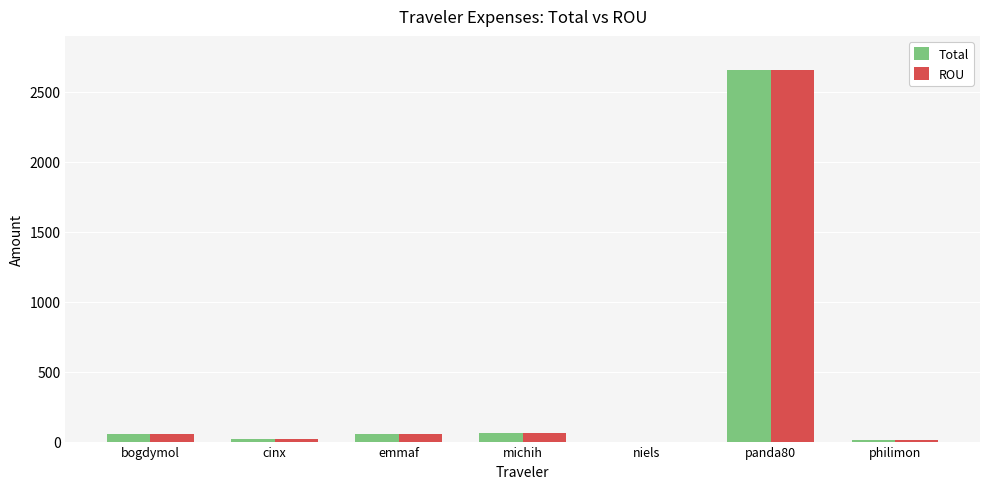

What is the sum of all Total values?

2849.4